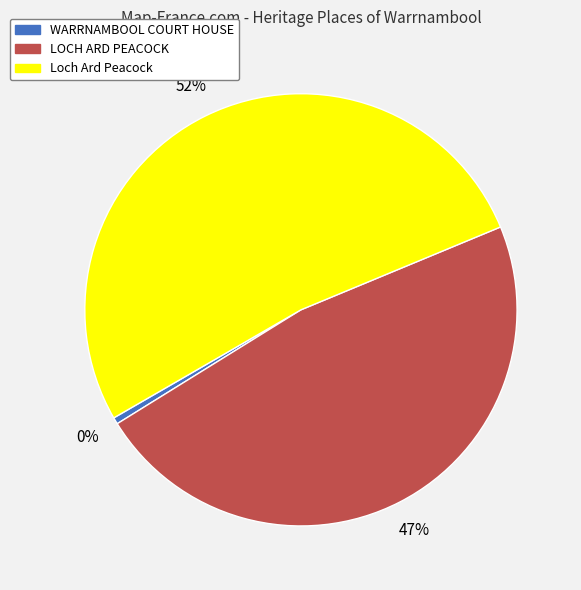

The LOCH ARD PEACOCK slice represents 32% of the pie. True or false?

False